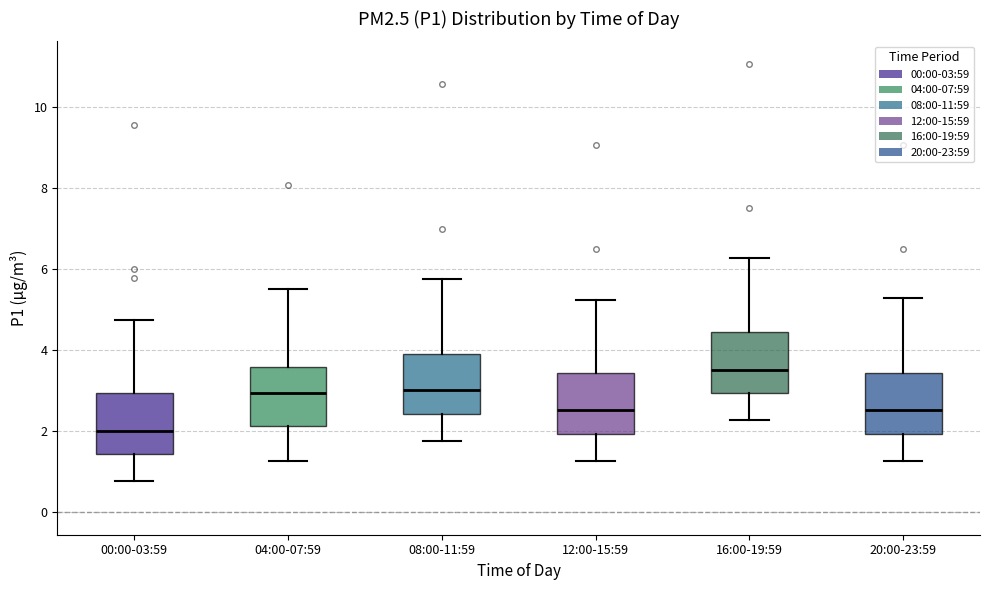

Where does the lower whisker of the box for 20:00-23:59 end on the y-axis? The values are not printed on the chart, so give them approximately, as read against the axis.

1.2